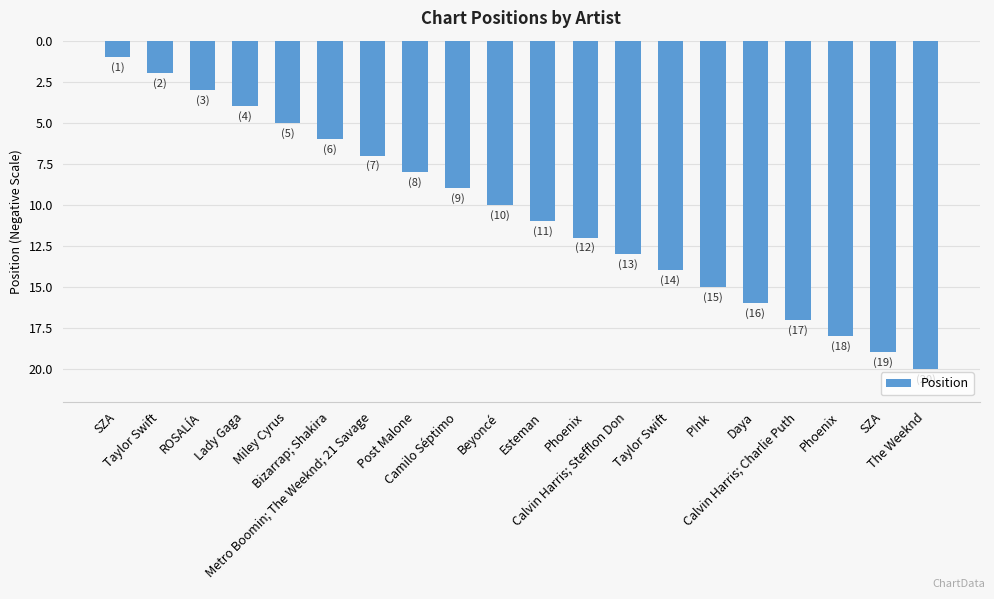

Is it true that the value at Calvin Harris; Charlie Puth is -28?

False